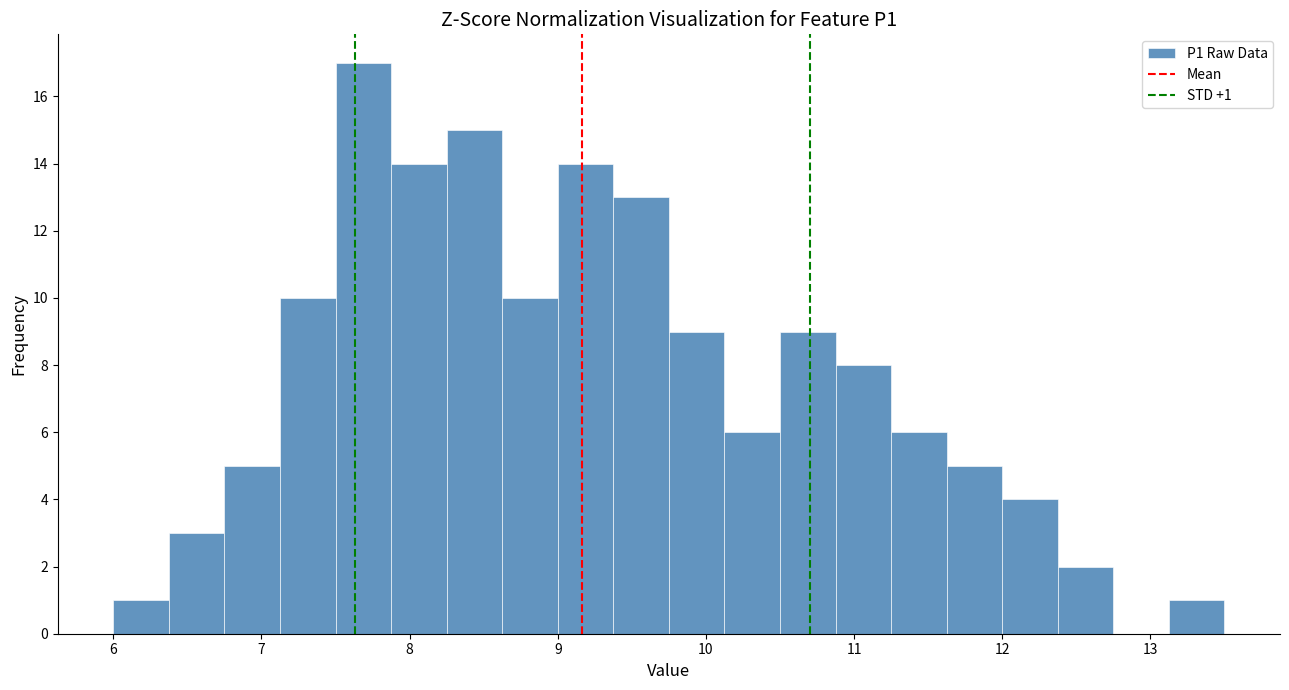

Around what value on the x-axis is the tallest bar? Give the approximate position of its centre, as read against the axis.

7.7